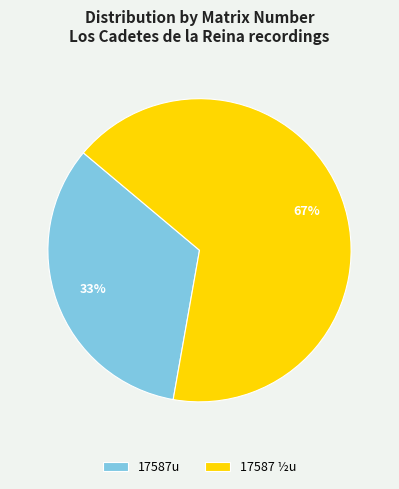

Does 17587 ½u represent more than half of the total?

Yes